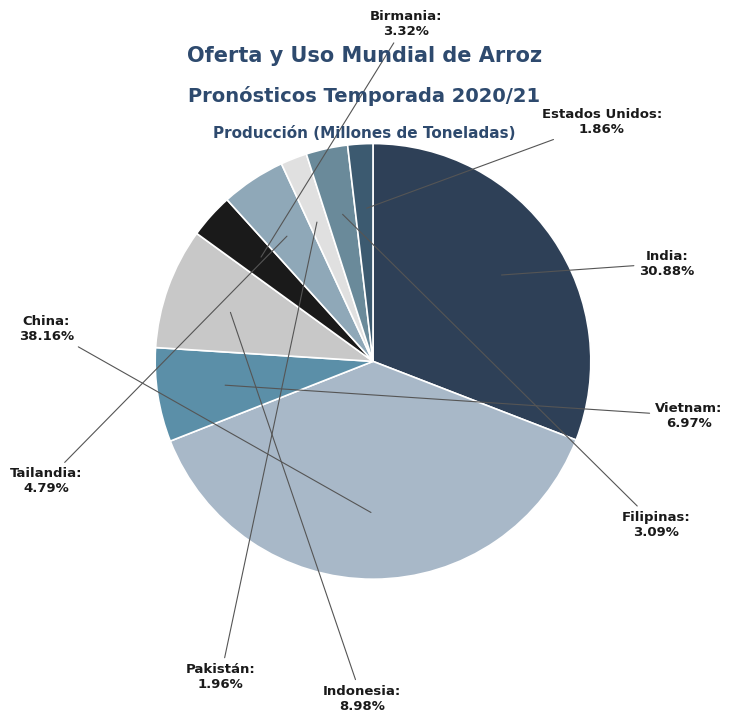

To the nearest percent, what is the average slice percentage?

11%